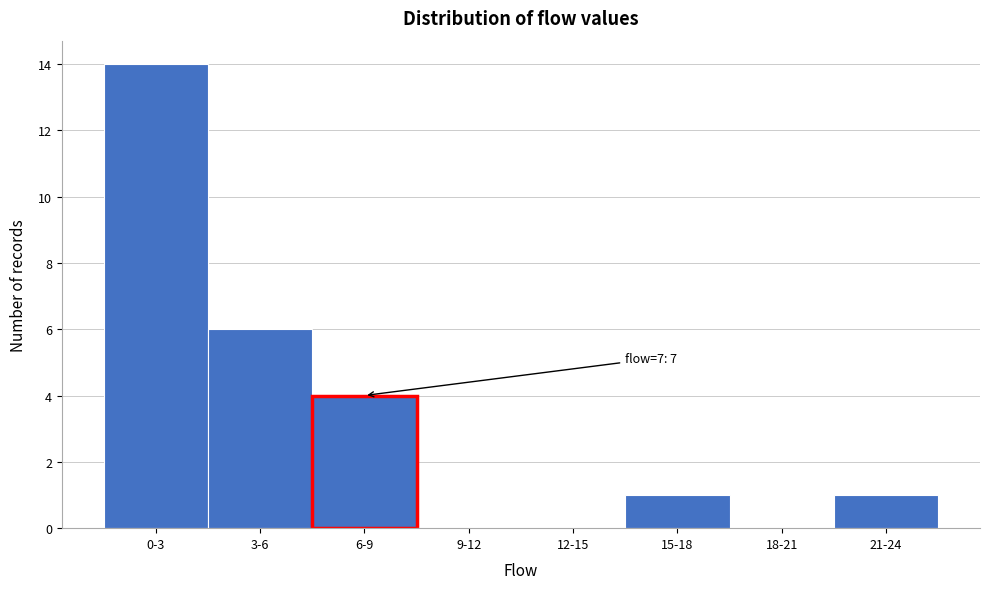

Reading right to left, list all the values displayed in this chart.

21-24=1	18-21=0	15-18=1	12-15=0	9-12=0	6-9=4	3-6=6	0-3=14